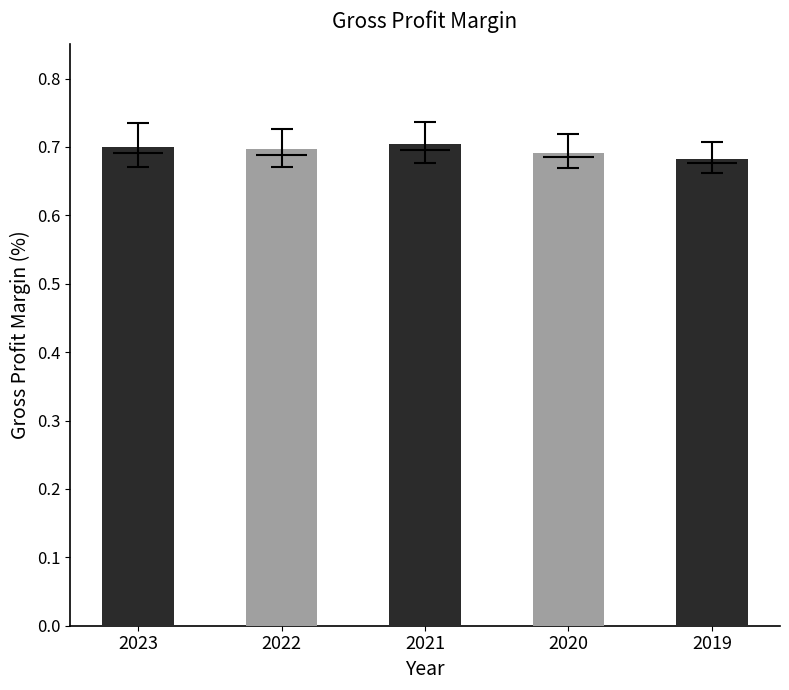

What is the value of the 4th bar from the left?

0.7